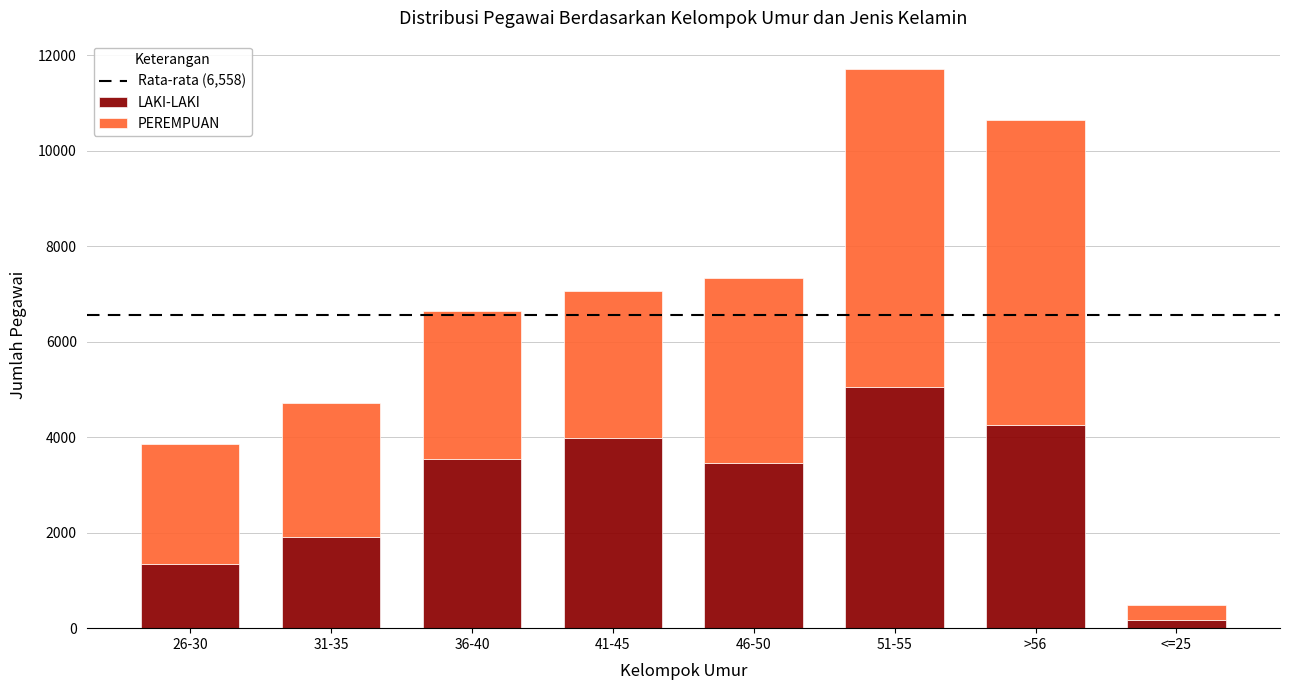

The value of LAKI-LAKI at >56 is 4246. True or false?

True